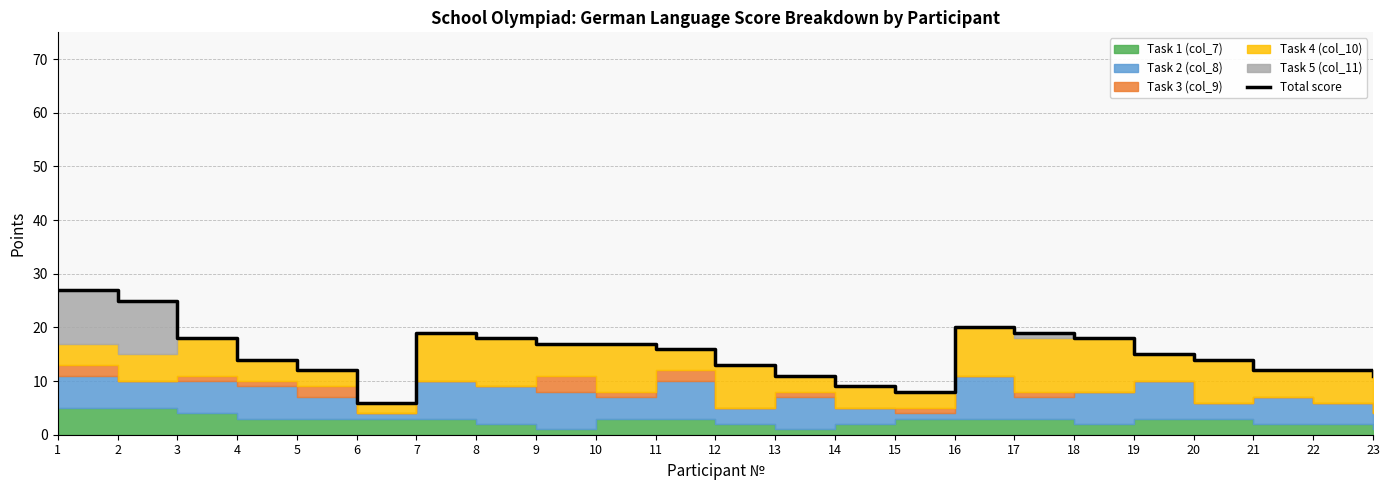

Which category has the highest value across all series?

1